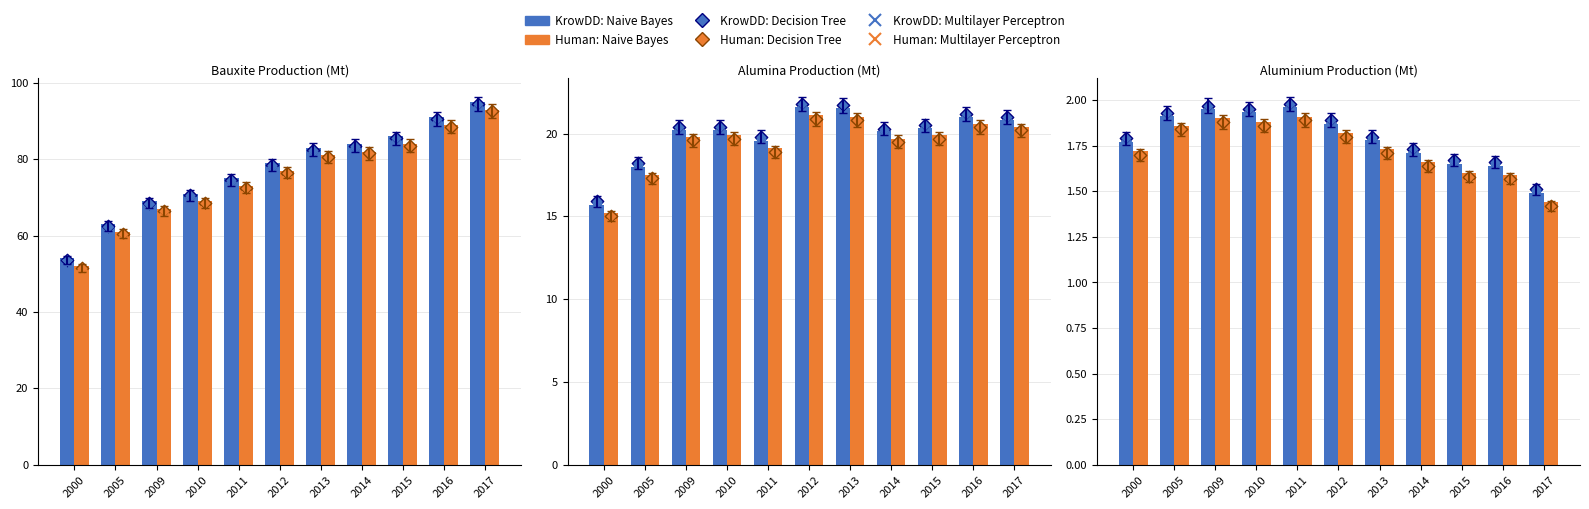

Which series has the widest spread of Y values?

KrowDD: Naive Bayes